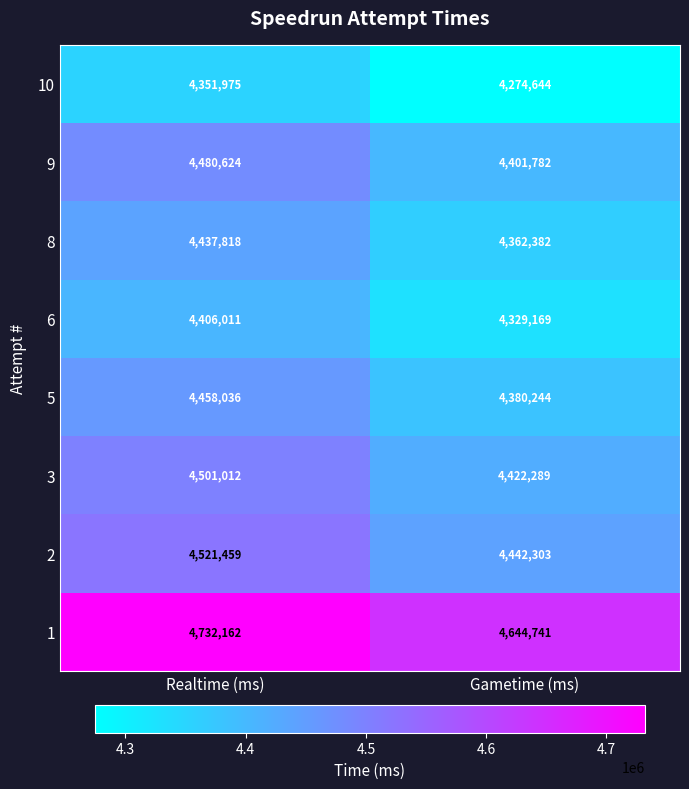

Reading left to right, extract all data points from this chart.

10: 4351975	4274644
9: 4480624	4401782
8: 4437818	4362382
6: 4406011	4329169
5: 4458036	4380244
3: 4501012	4422289
2: 4521459	4442303
1: 4732162	4644741